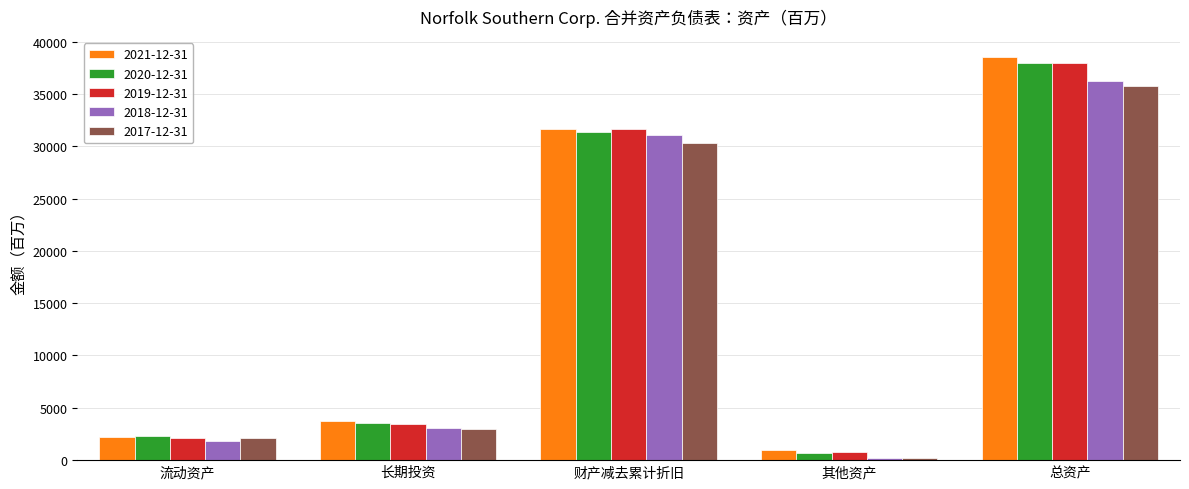

Which series has the largest range (max minus min)?

2021-12-31